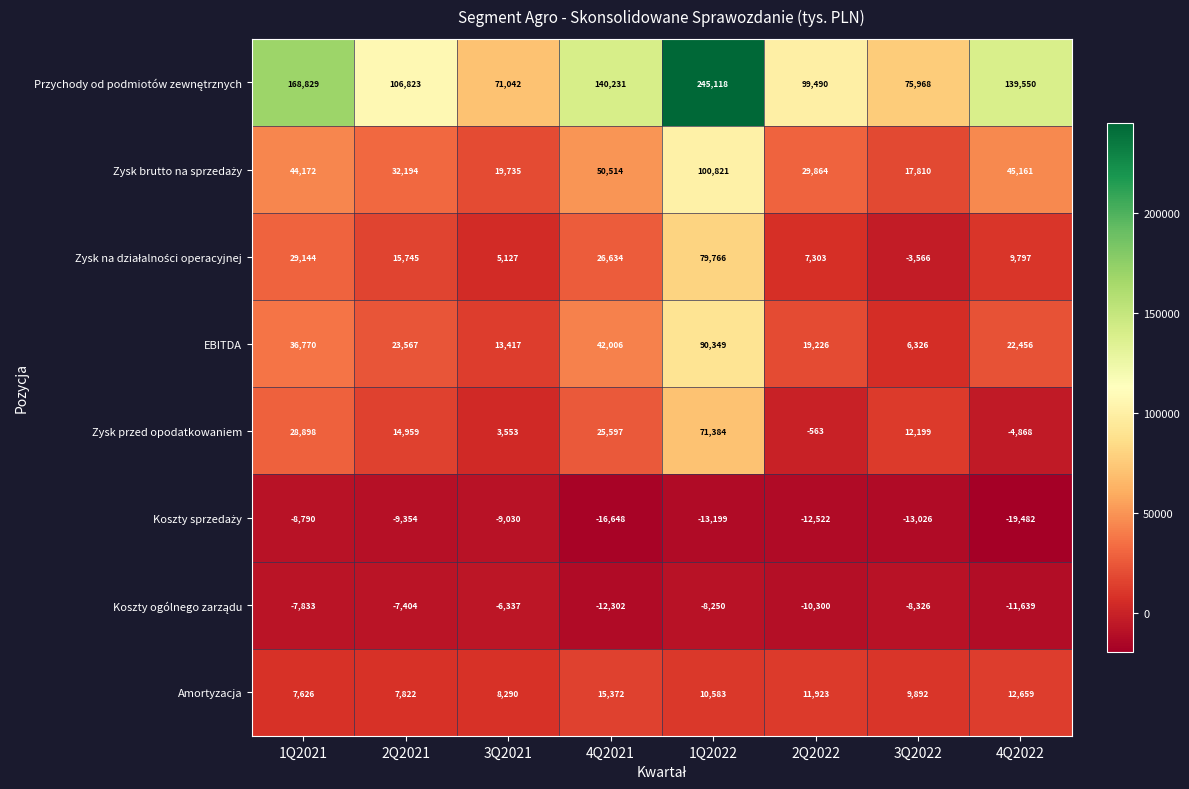

What is the minimum value for Zysk przed opodatkowaniem?

-4868